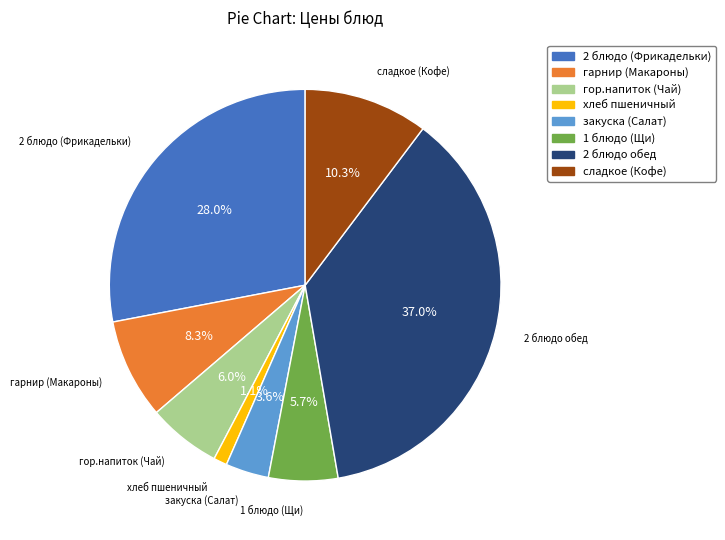

Is there a majority slice in this chart?

No